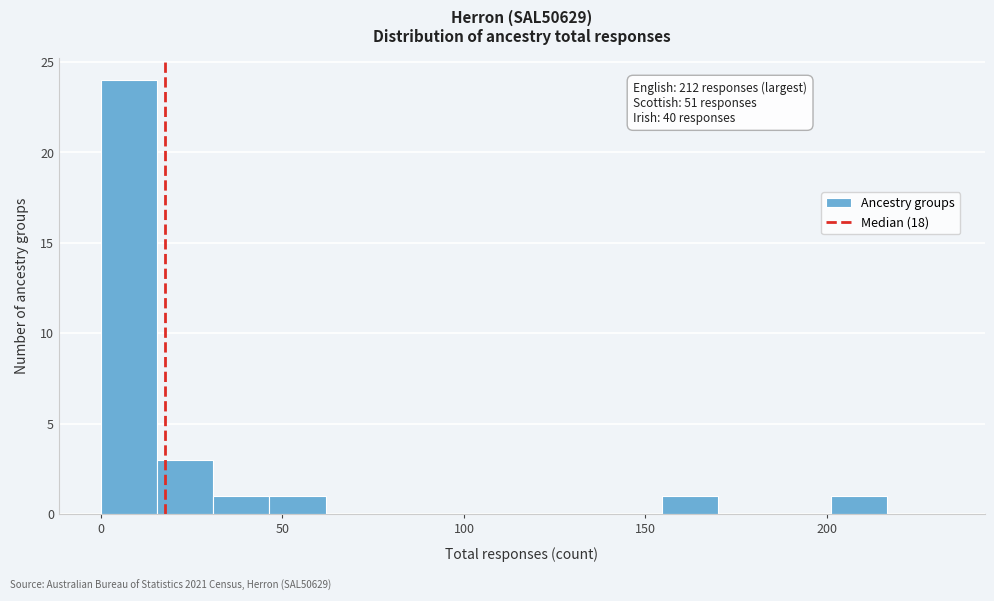

Read against the x-axis, roughly where is the centre of the tallest bar?

10